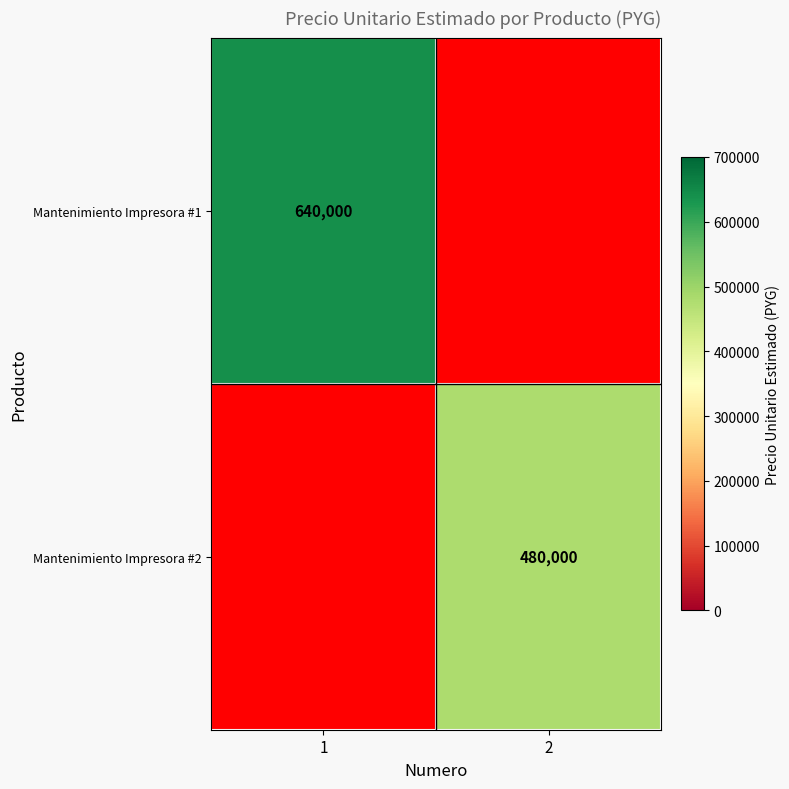

The Mantenimiento Impresora #2 series shows 178497 at 2. True or false?

False